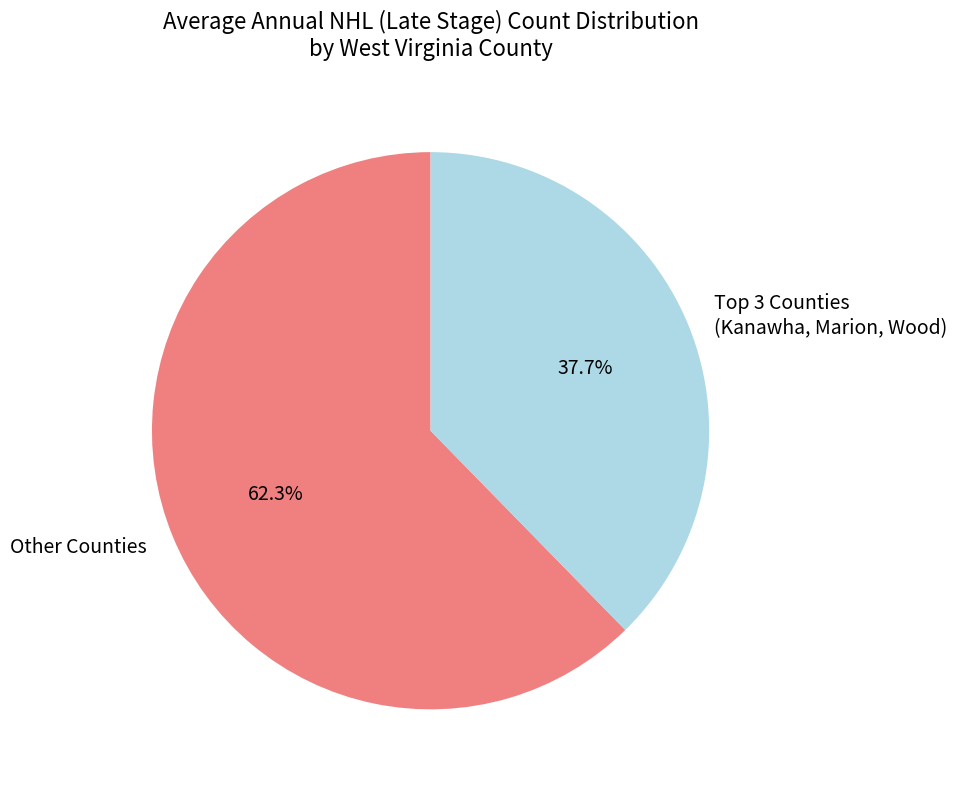

To the nearest percent, what is the average slice percentage?

50%